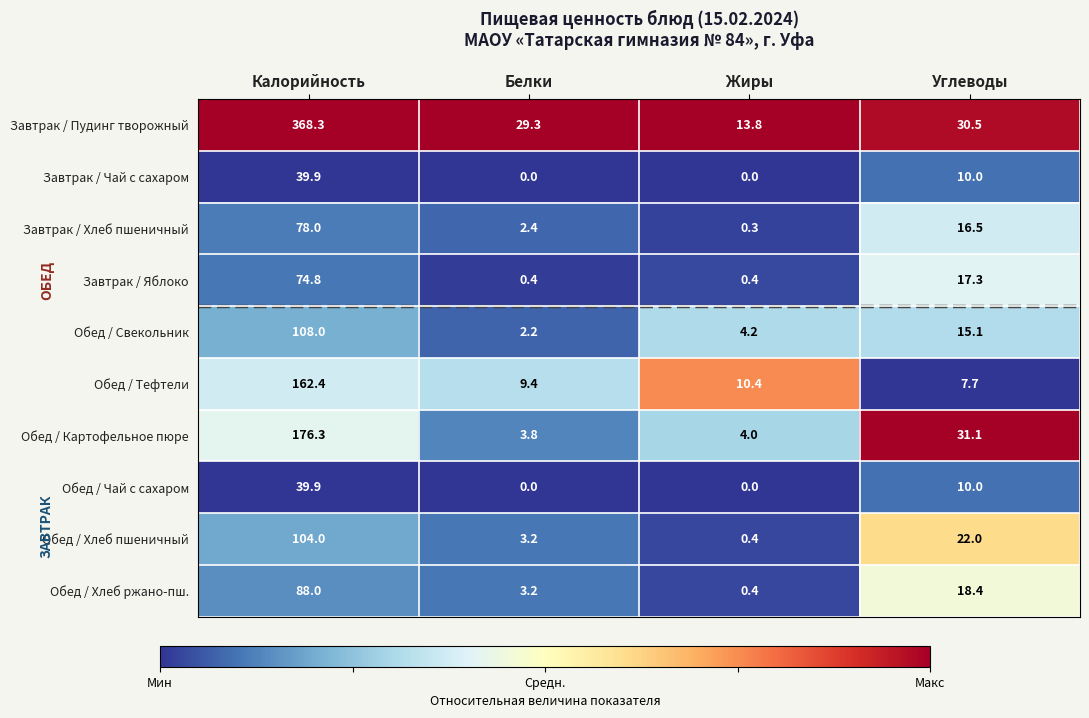

What is the maximum value shown in the chart?

368.3